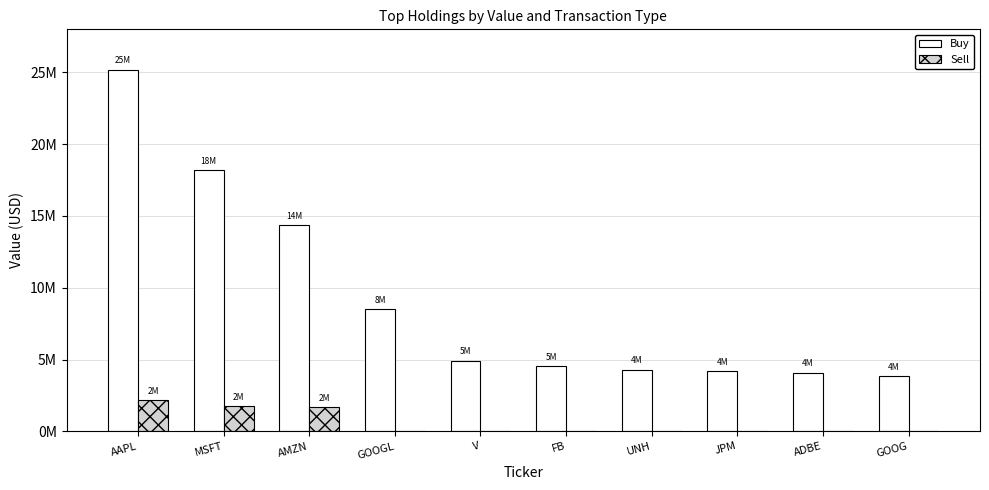

The value of Buy at UNH is 7477702. True or false?

False